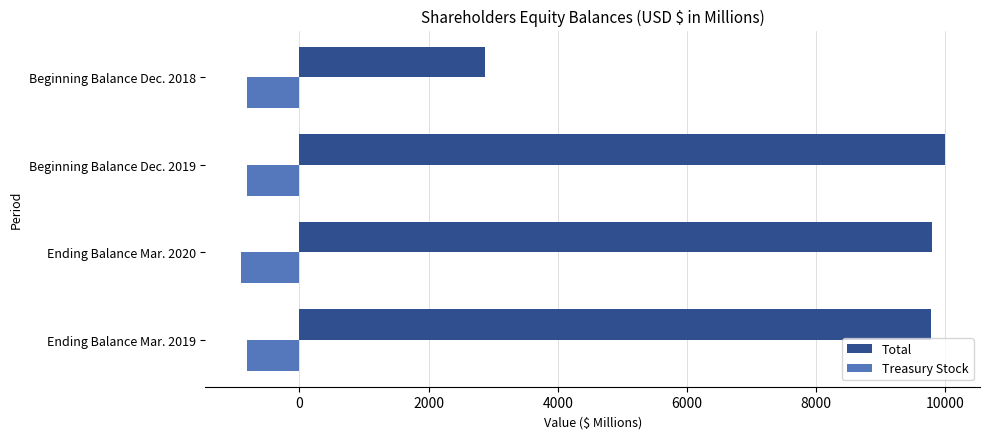

What is the difference between the second highest and minimum values in the Total series?

6928.6